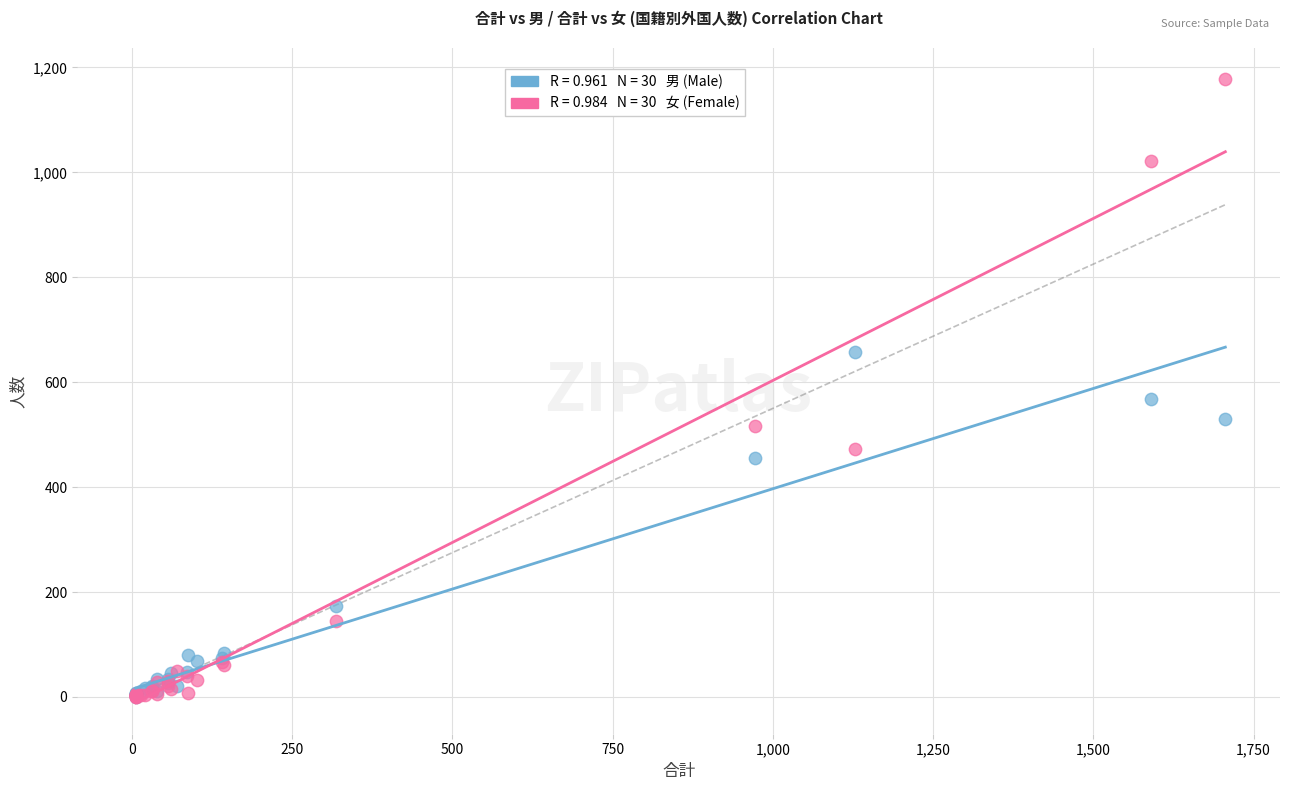

Across all series, what Y value is closest to 588?

568